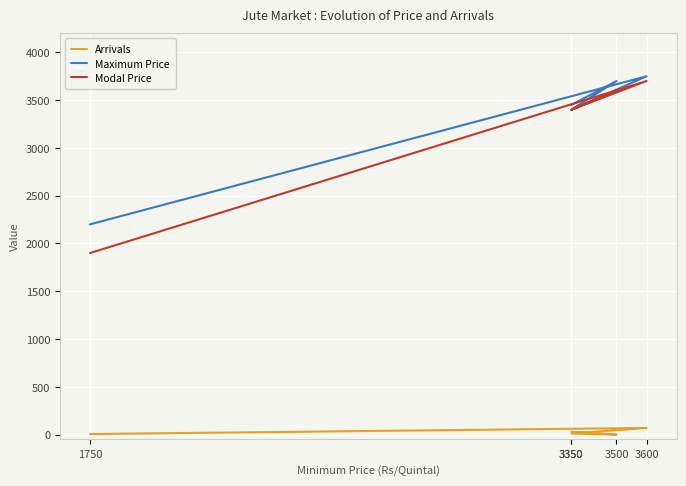

What is the maximum value shown in the chart?

3750.0